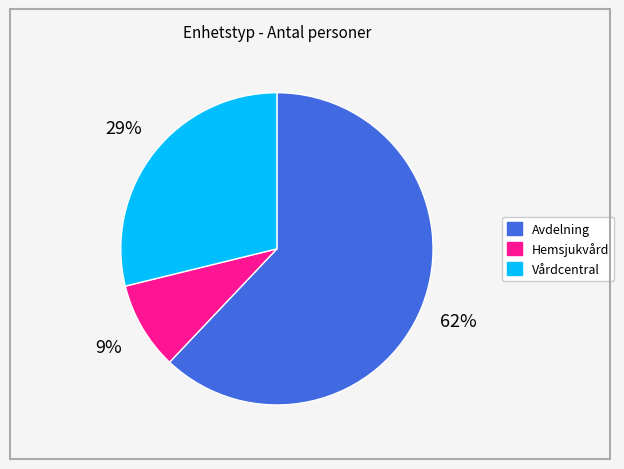

Approximately how many times larger is the value at Hemsjukvård compared to Vårdcentral?

0.3